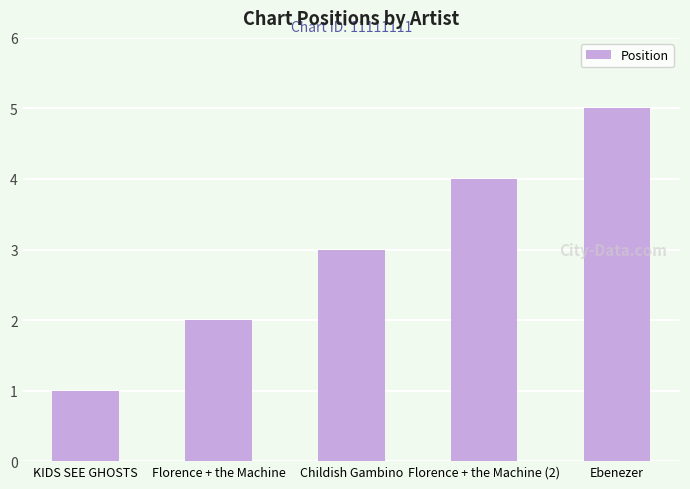

The chart shows a value of 1 at Childish Gambino. True or false?

False